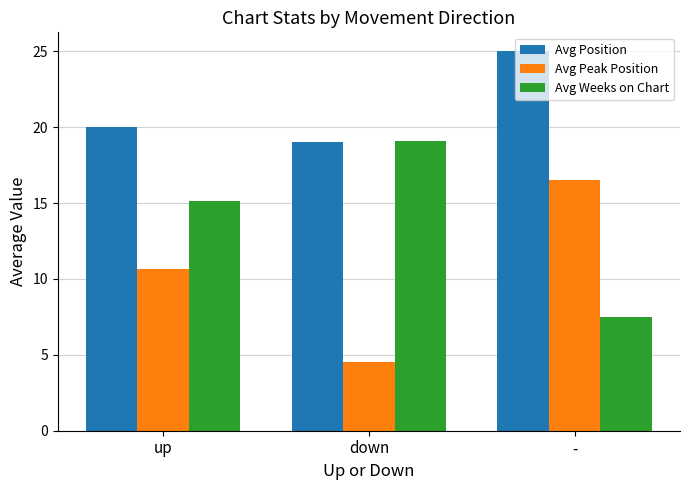

Which series has the largest total across all categories?

Avg Position